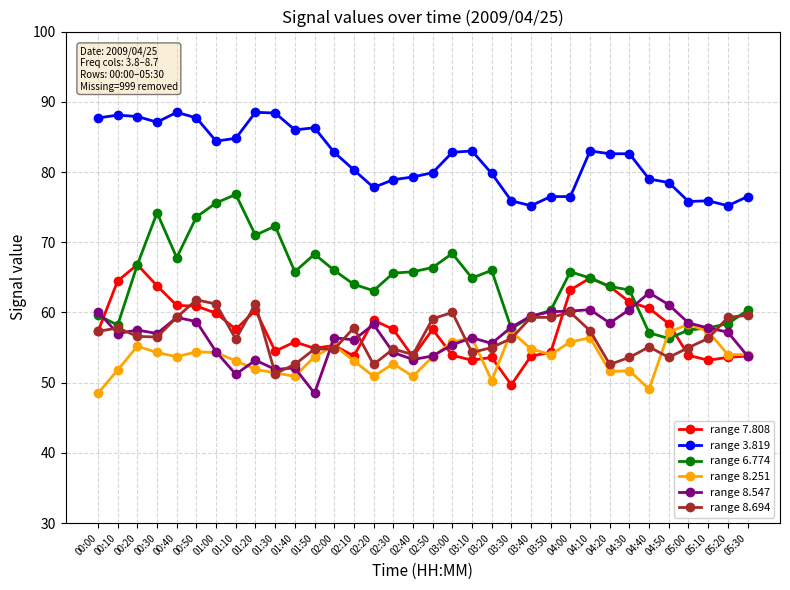

Is the value of range 8.694 at 00:10 greater than the value of range 8.251 at 02:50?

Yes